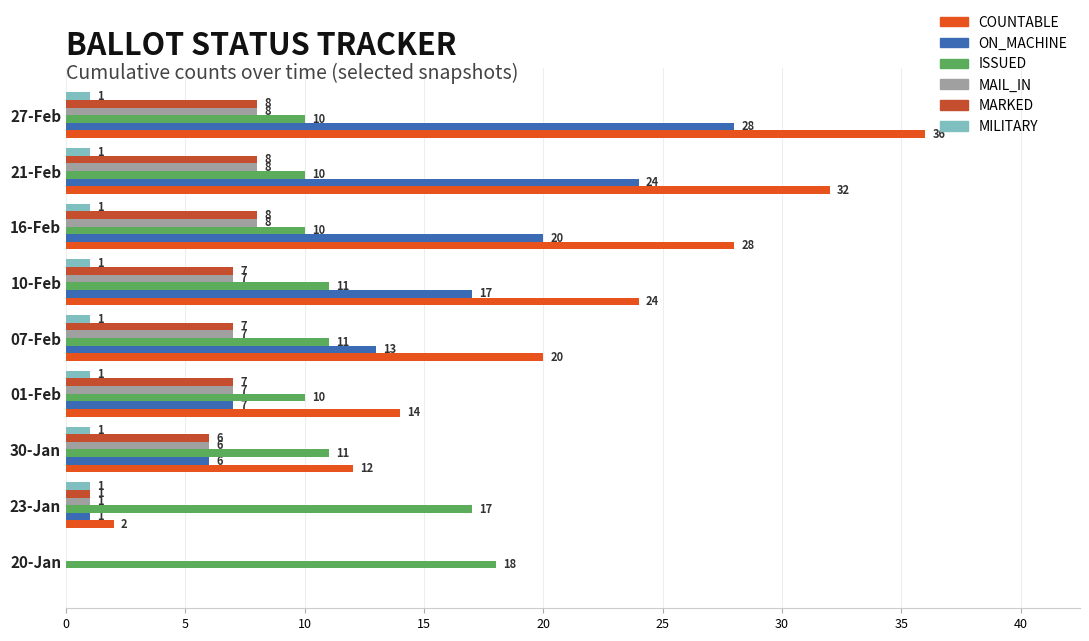

How many MARKED values are between 6 and 8?

7